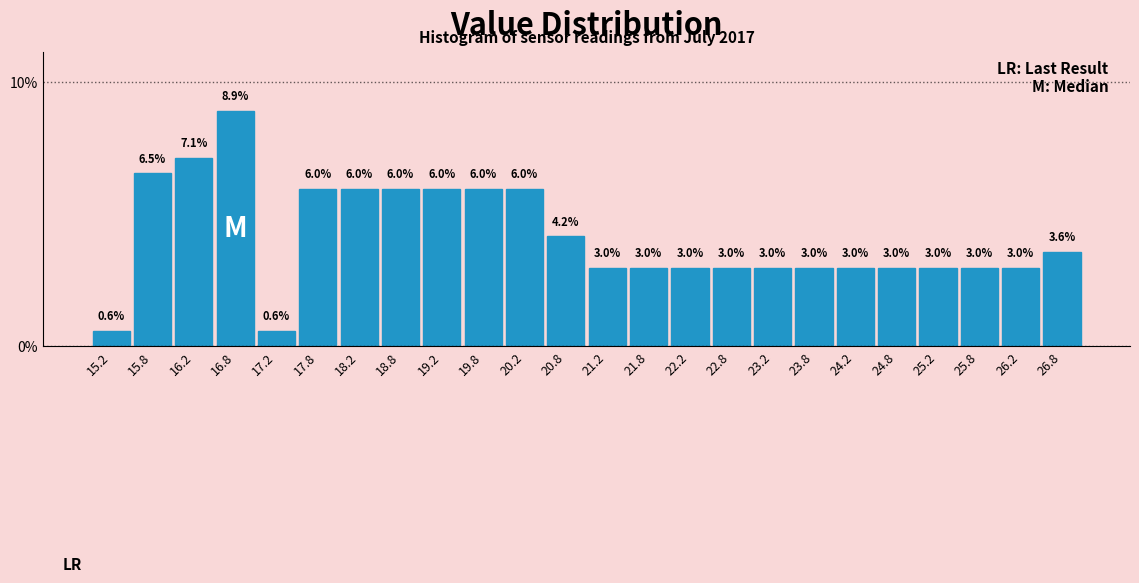

Reading left to right, list every bar in this chart as the range it spans on the x-axis followed by its height.

15.0 to 15.5: 0.6
15.5 to 16.0: 6.5
16.0 to 16.5: 7.1
16.5 to 17.0: 8.9
17.0 to 17.5: 0.6
17.5 to 18.0: 6.0
18.0 to 18.5: 6.0
18.5 to 19.0: 6.0
19.0 to 19.5: 6.0
19.5 to 20.0: 6.0
20.0 to 20.5: 6.0
20.5 to 21.0: 4.2
21.0 to 21.5: 3.0
21.5 to 22.0: 3.0
22.0 to 22.5: 3.0
22.5 to 23.0: 3.0
23.0 to 23.5: 3.0
23.5 to 24.0: 3.0
24.0 to 24.5: 3.0
24.5 to 25.0: 3.0
25.0 to 25.5: 3.0
25.5 to 26.0: 3.0
26.0 to 26.5: 3.0
26.5 to 27.0: 3.6